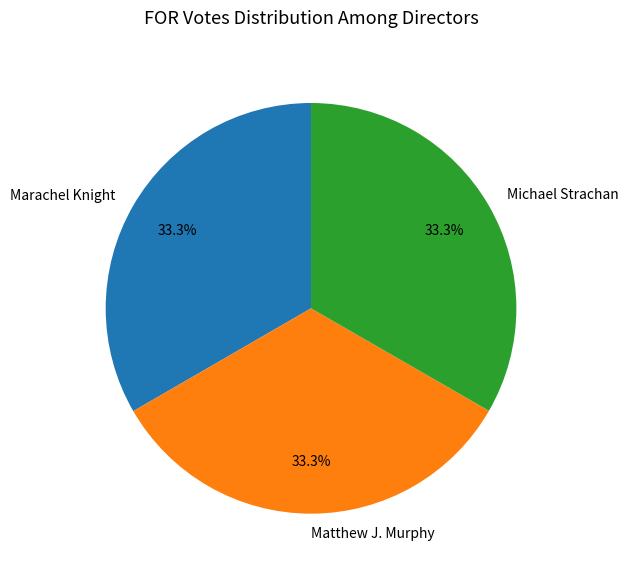

Does Matthew J. Murphy represent more than half of the total?

No